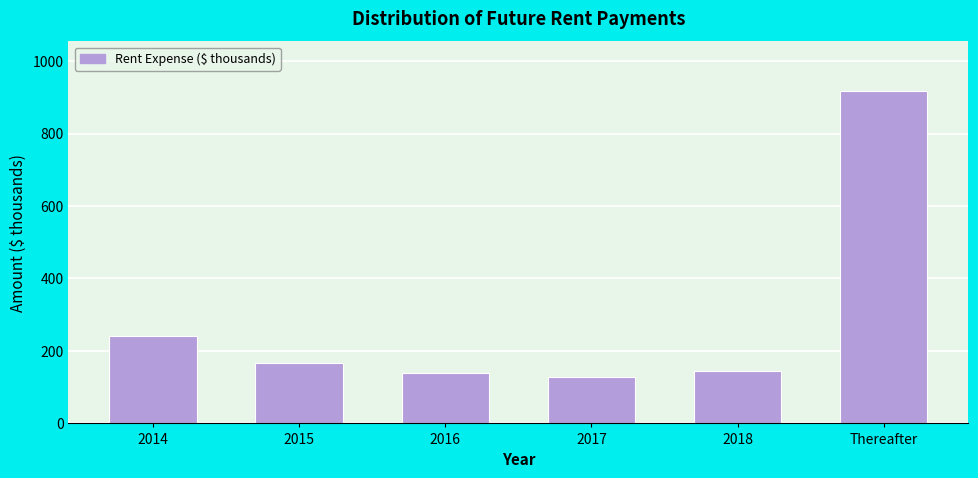

Reading left to right, extract all data points from this chart.

241	168	138	127	145	917